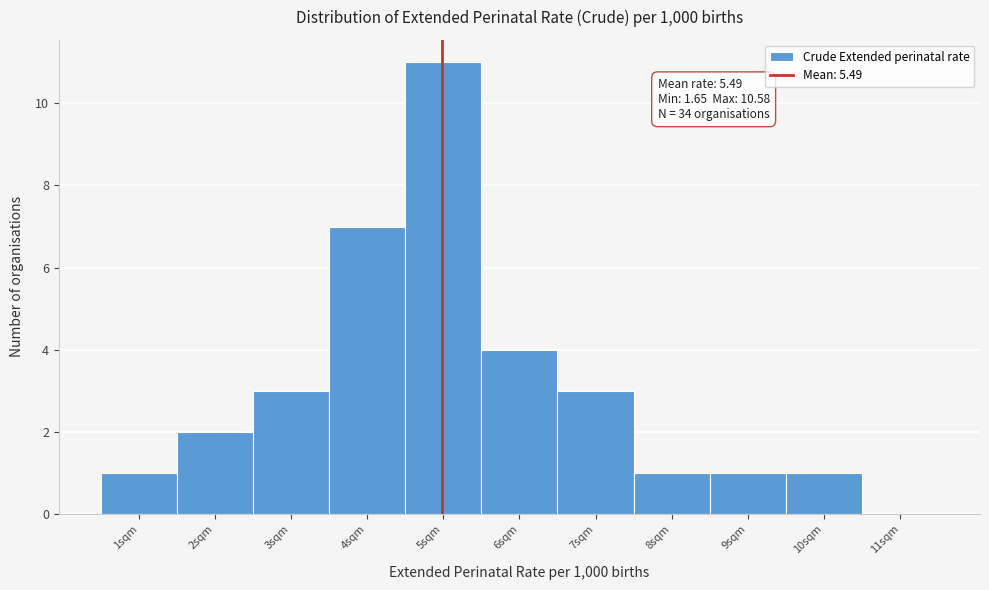

Reading right to left, extract all data points from this chart.

11sqm=0	10sqm=1	9sqm=1	8sqm=1	7sqm=3	6sqm=4	5sqm=11	4sqm=7	3sqm=3	2sqm=2	1sqm=1